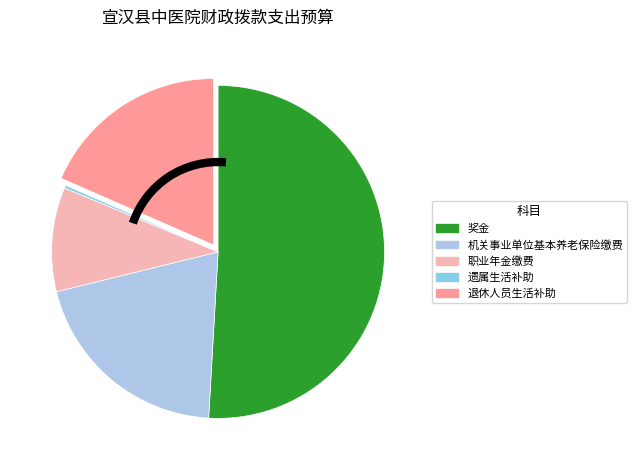

To the nearest percent, what is the combined percentage of 退休人员生活补助 and 职业年金缴费?

29%